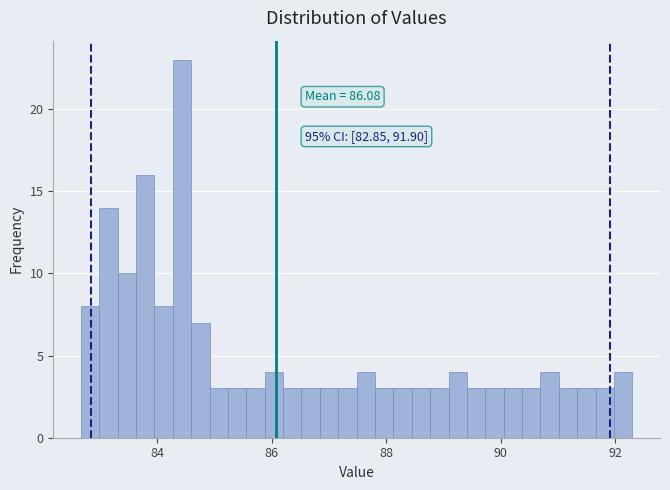

Read against the x-axis, roughly where is the centre of the tallest bar?

84.4